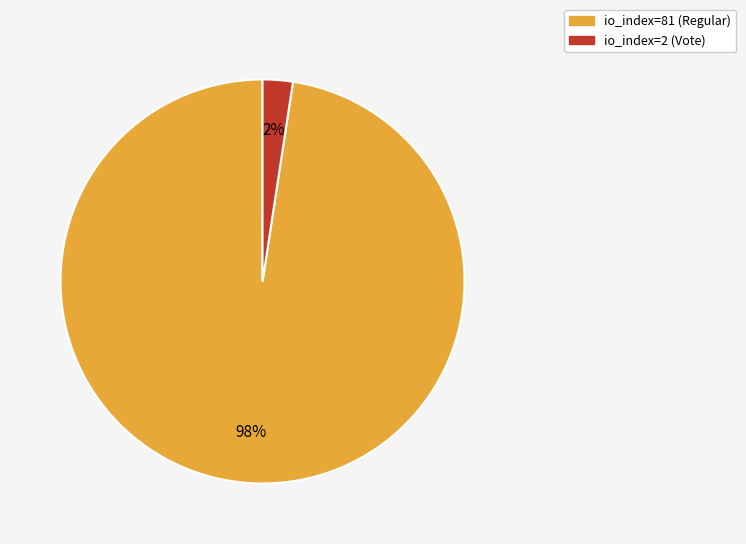

Is it true that io_index=2 (Vote) is 2% of the pie?

True